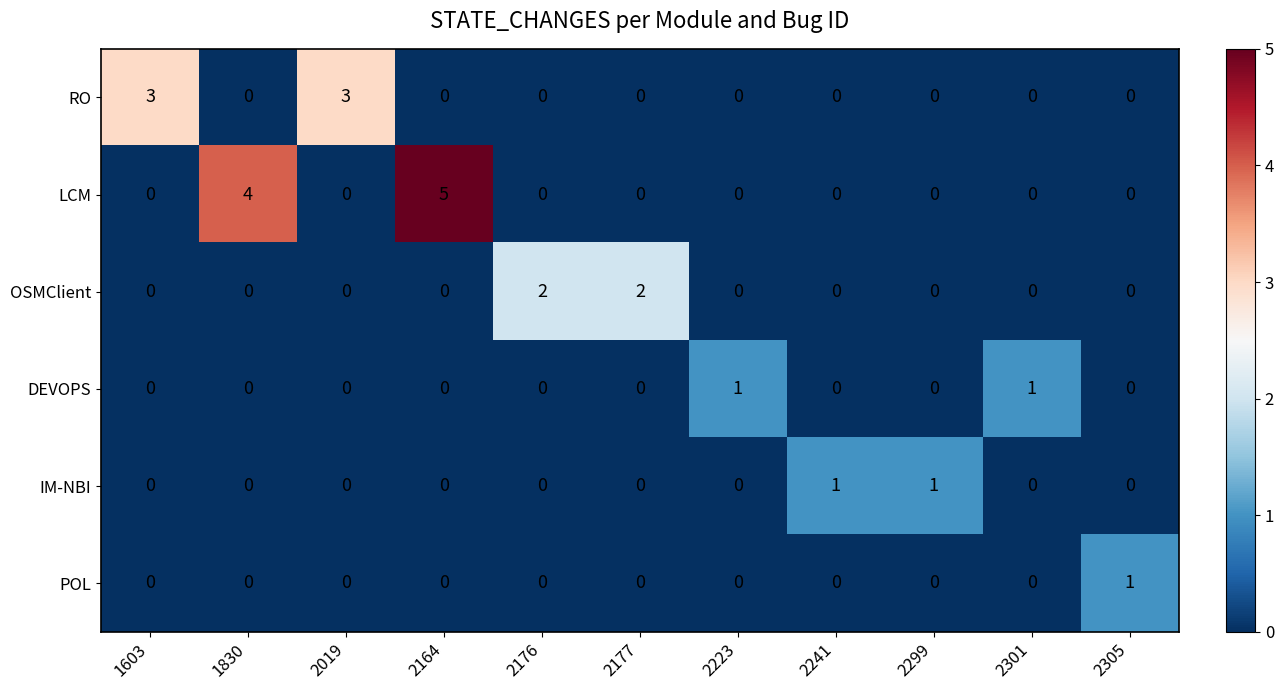

What is the spread (max minus min) of values at 2019?

3